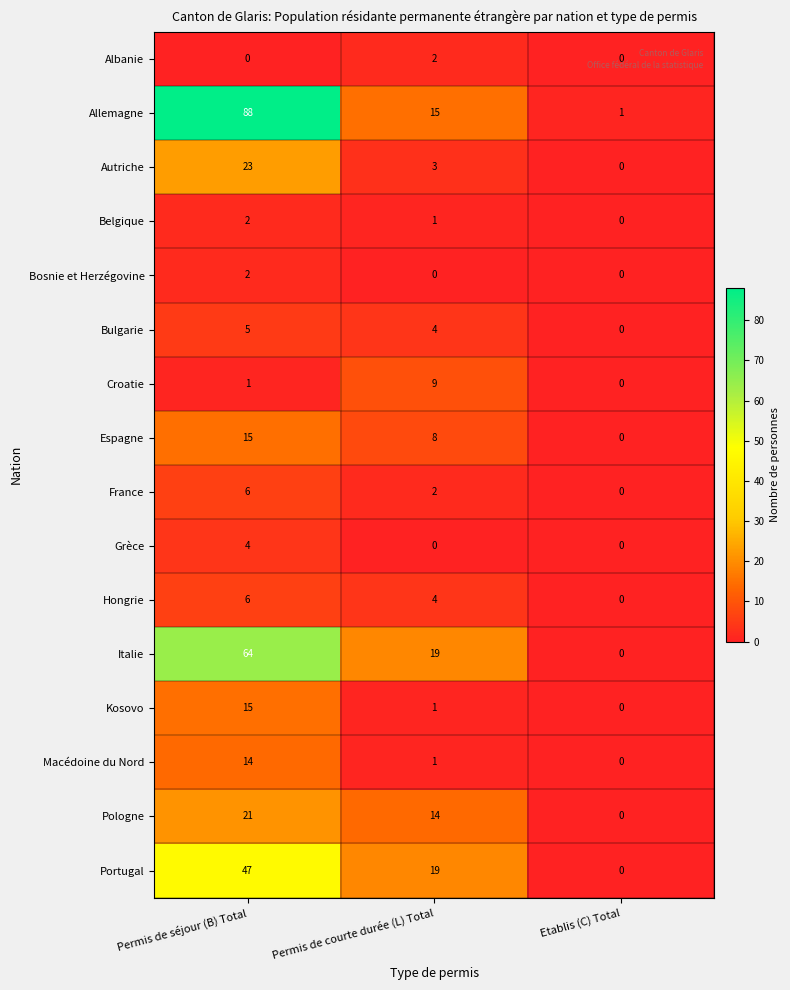

At which category is the sum across all series the highest?

Permis de séjour (B) Total